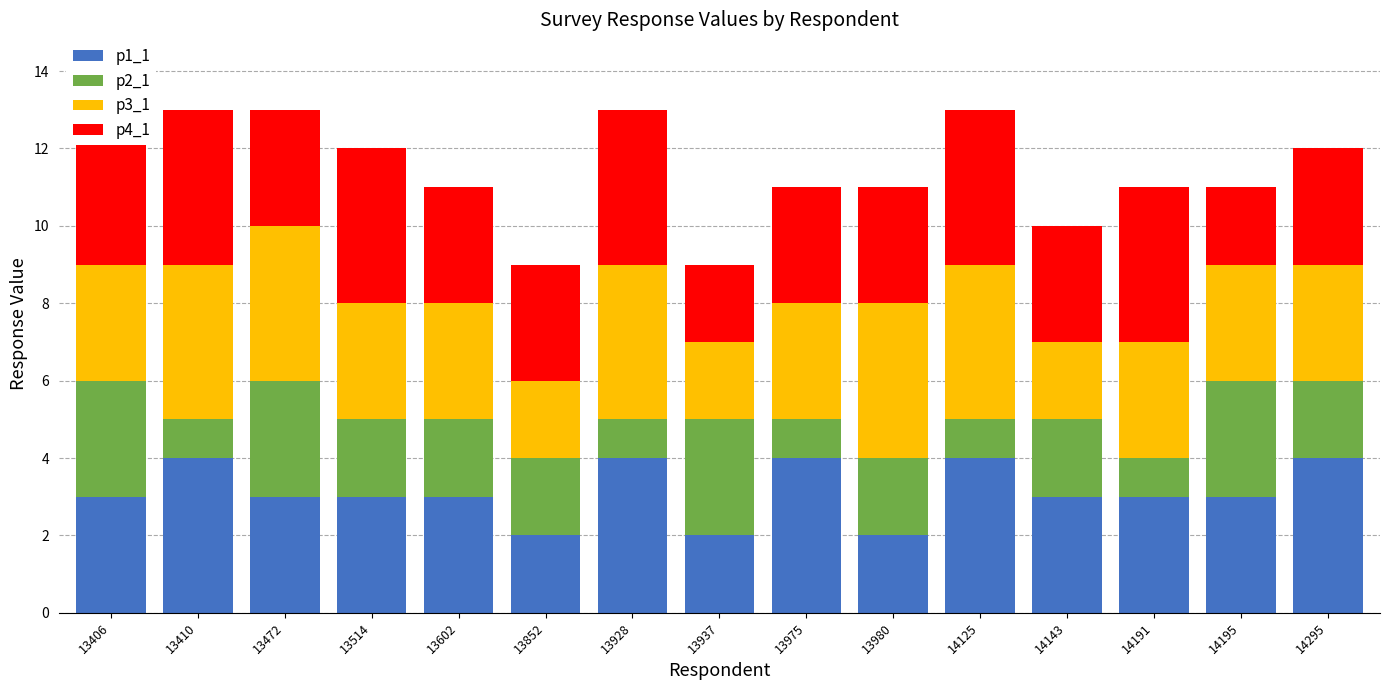

Rank the series by their maximum value, from lowest to highest.

p2_1, p1_1, p3_1, p4_1